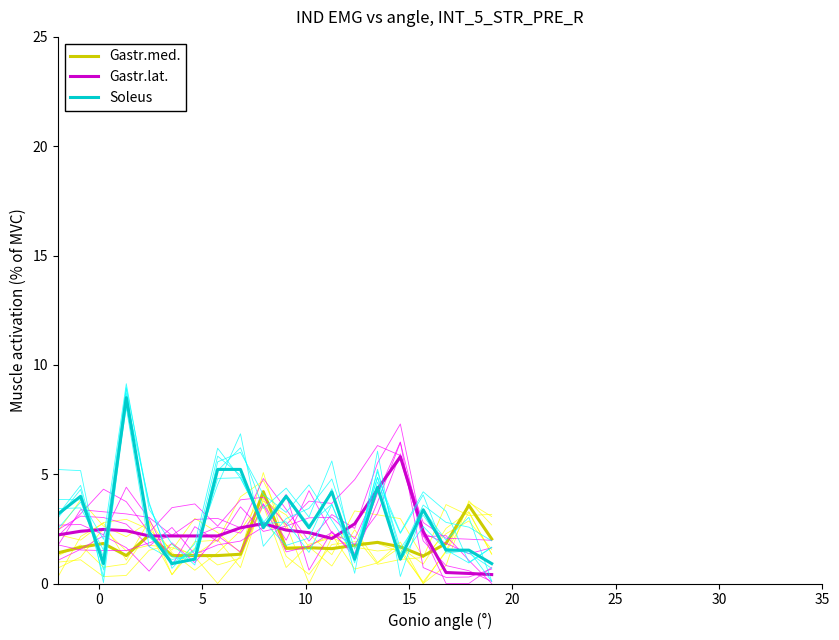

Which series has the largest range (max minus min)?

Soleus